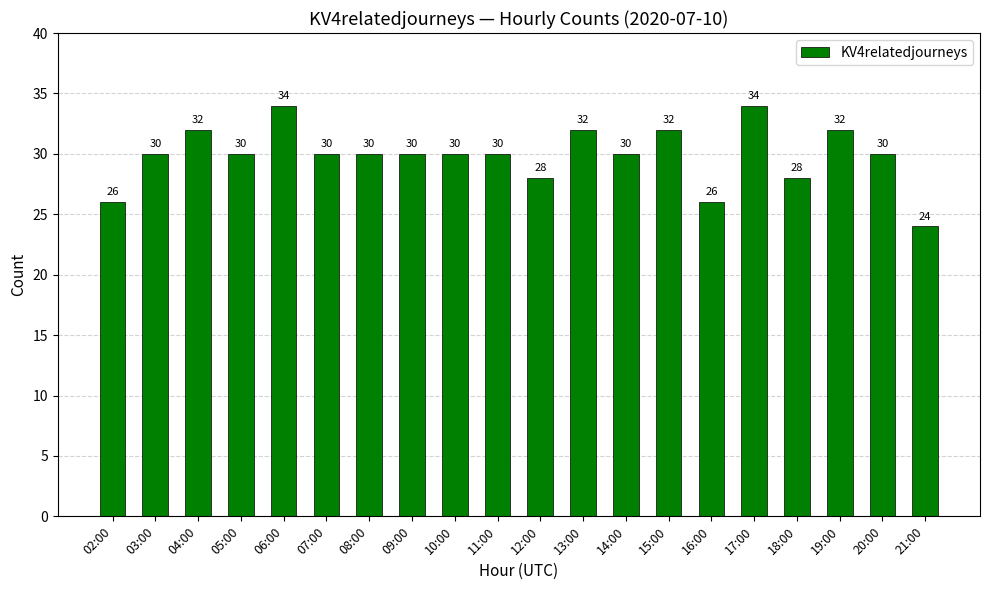

The chart shows a value of 26 at 16:00. True or false?

True